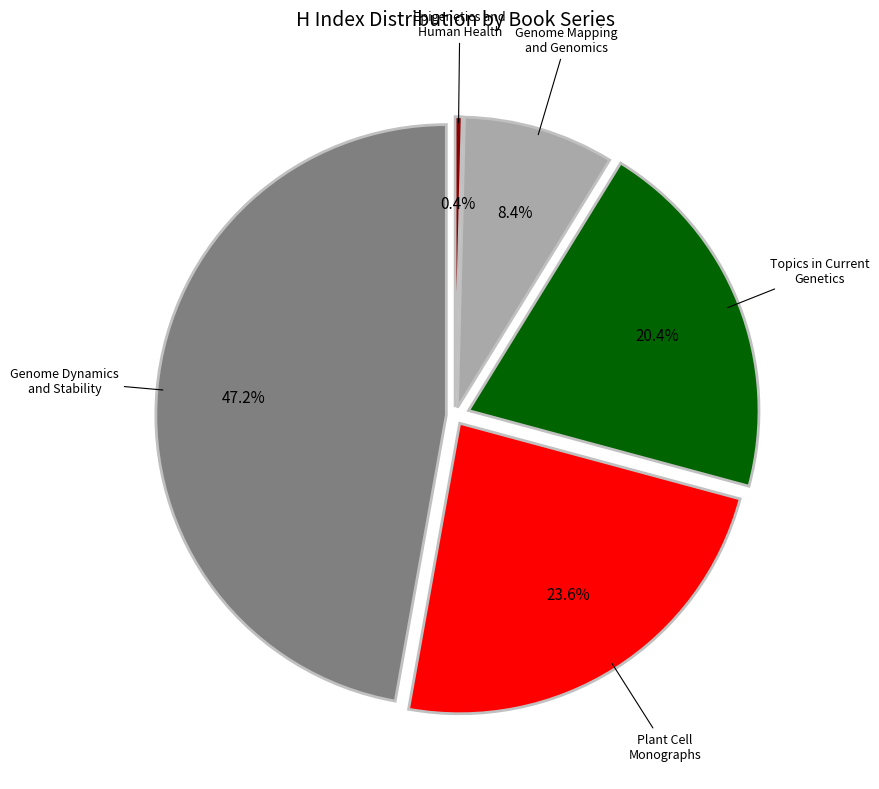

What is the largest slice in the pie chart?

Genome Dynamics and Stability